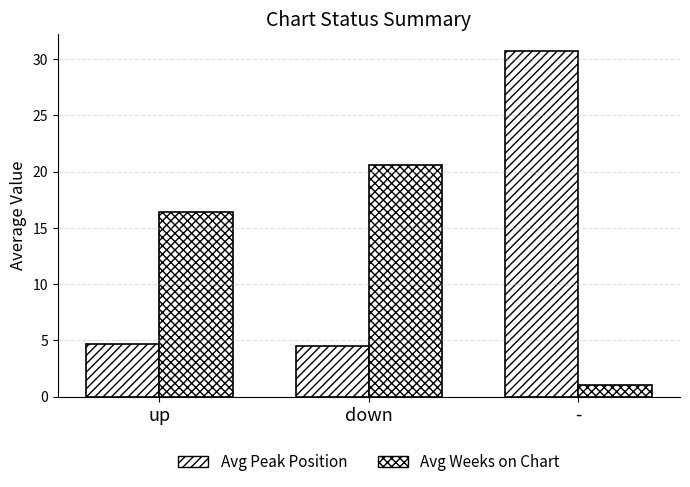

What is the smallest value displayed?

1.0